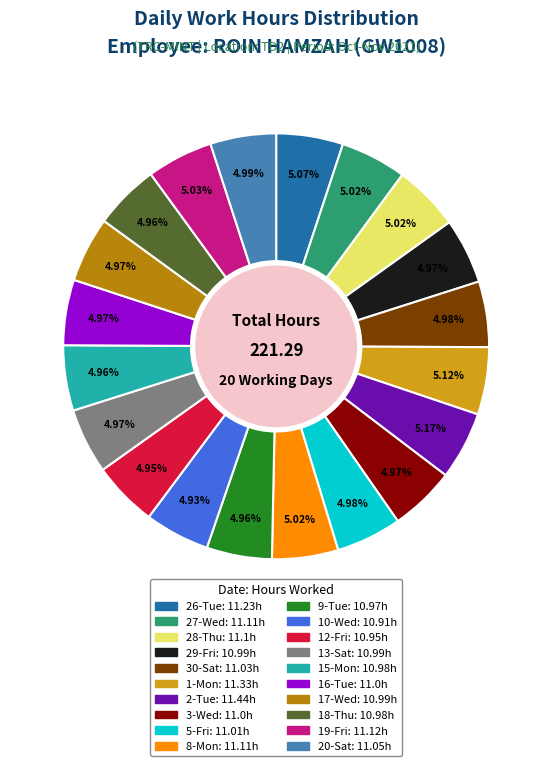

The 1-Mon slice represents 5% of the pie. True or false?

True